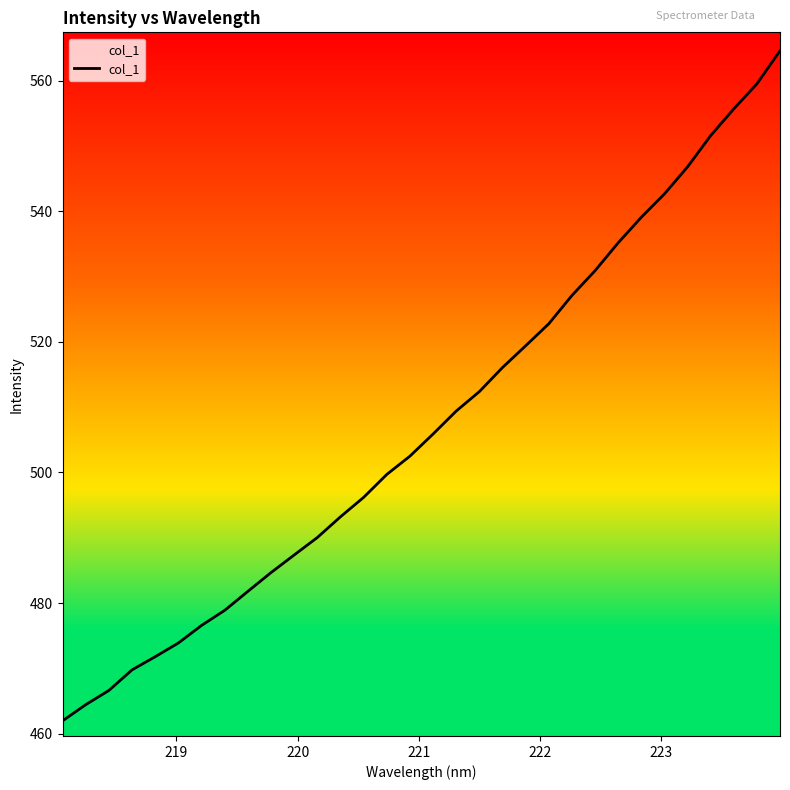

What is the minimum value shown in the chart?

462.0